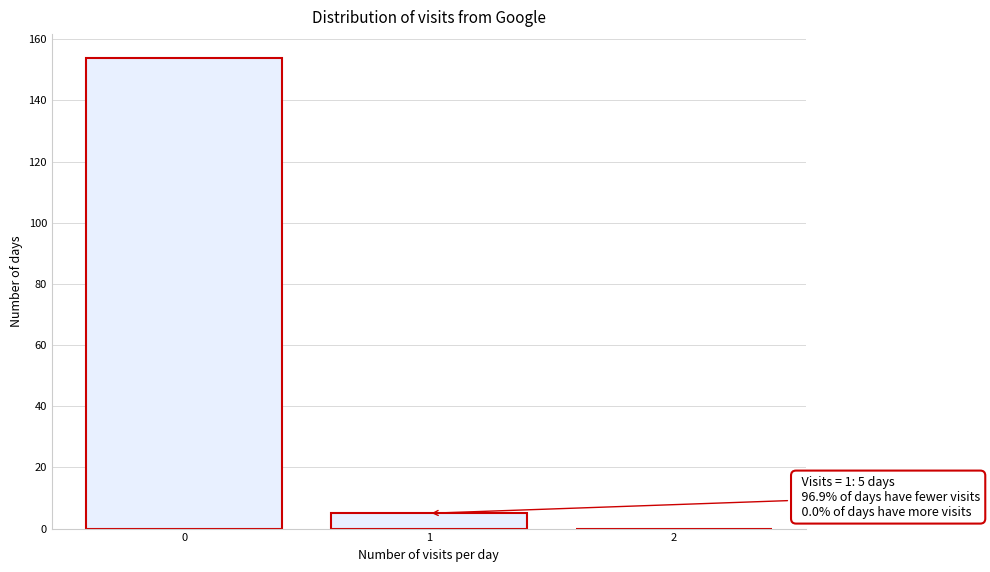

Reading left to right, what are all the values shown in this chart?

0=154	1=5	2=0